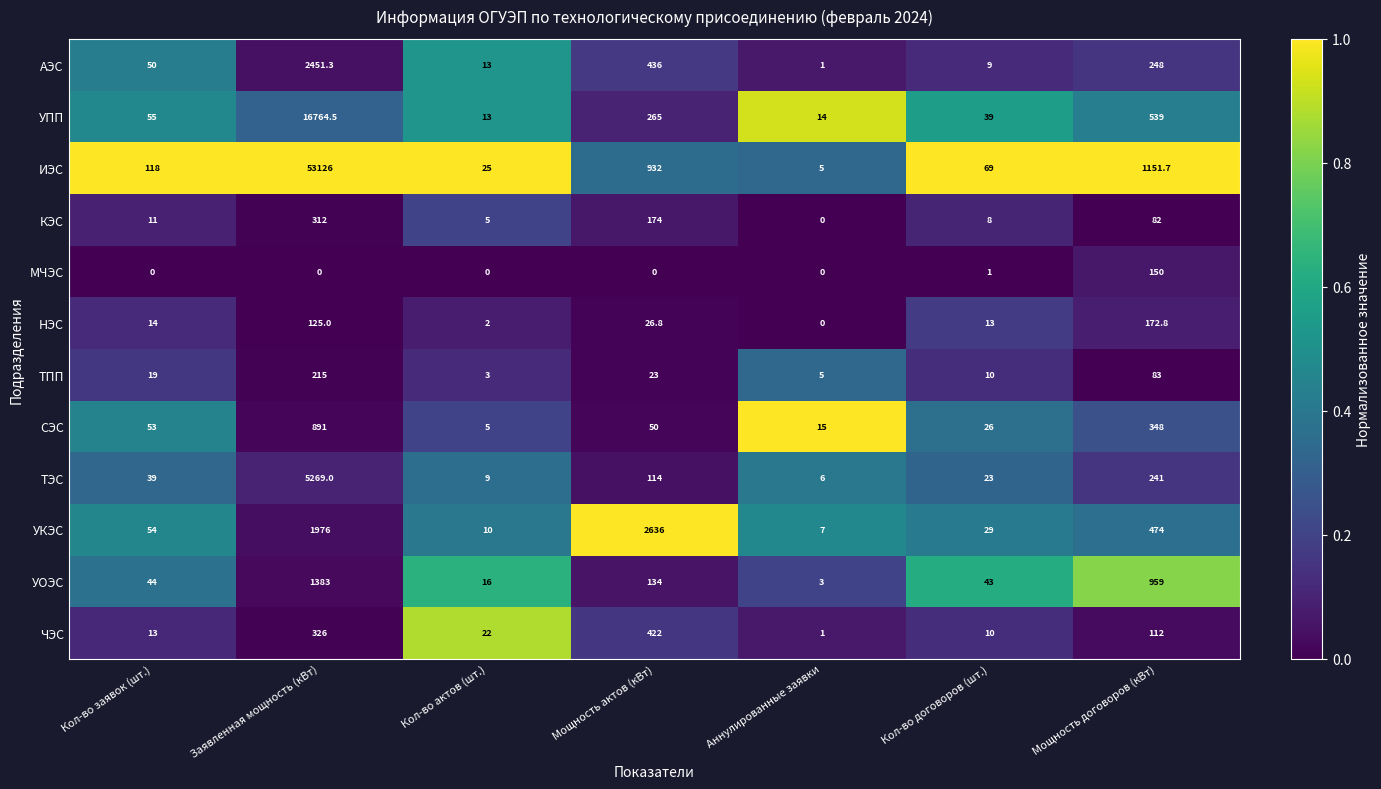

At which category is the sum across all series the highest?

Заявленная мощность (кВт)